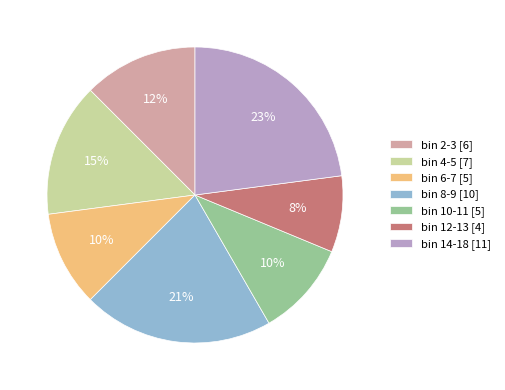

Do bin 14-18 [11] and bin 10-11 [5] together represent more than half of the pie?

No